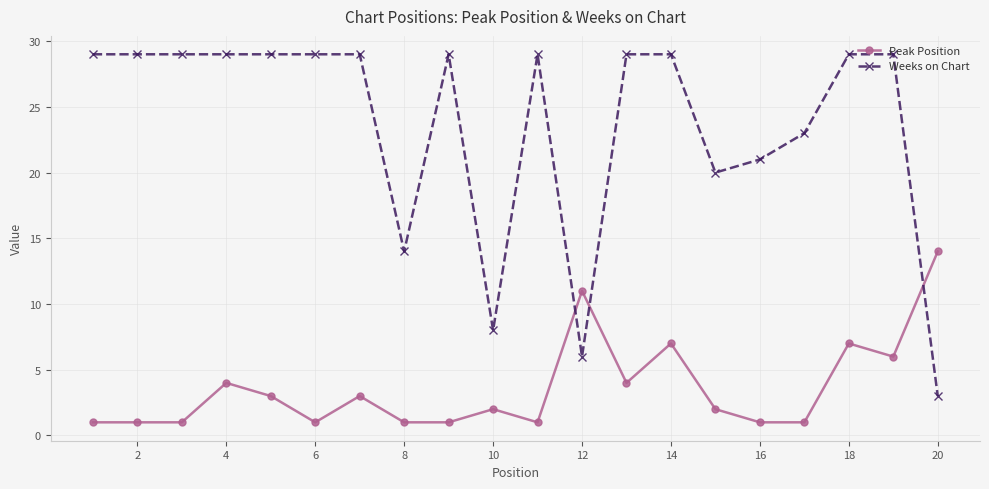

Reading right to left, transcribe all the data shown in this chart.

Peak Position: 14	6	7	1	1	2	7	4	11	1	2	1	1	3	1	3	4	1	1	1
Weeks on Chart: 3	29	29	23	21	20	29	29	6	29	8	29	14	29	29	29	29	29	29	29